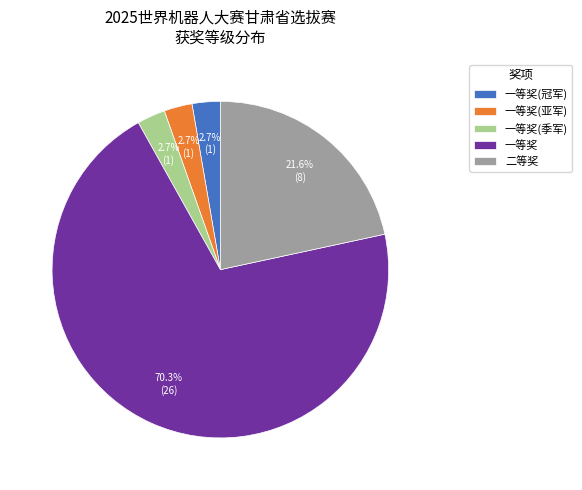

What percentage is the 一等奖(季军) slice, to the nearest percent?

3%